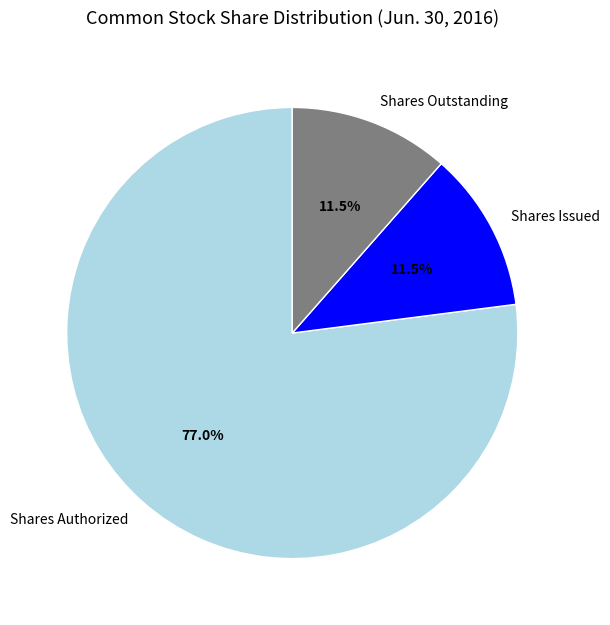

Which category has the biggest portion of the pie?

Shares Authorized